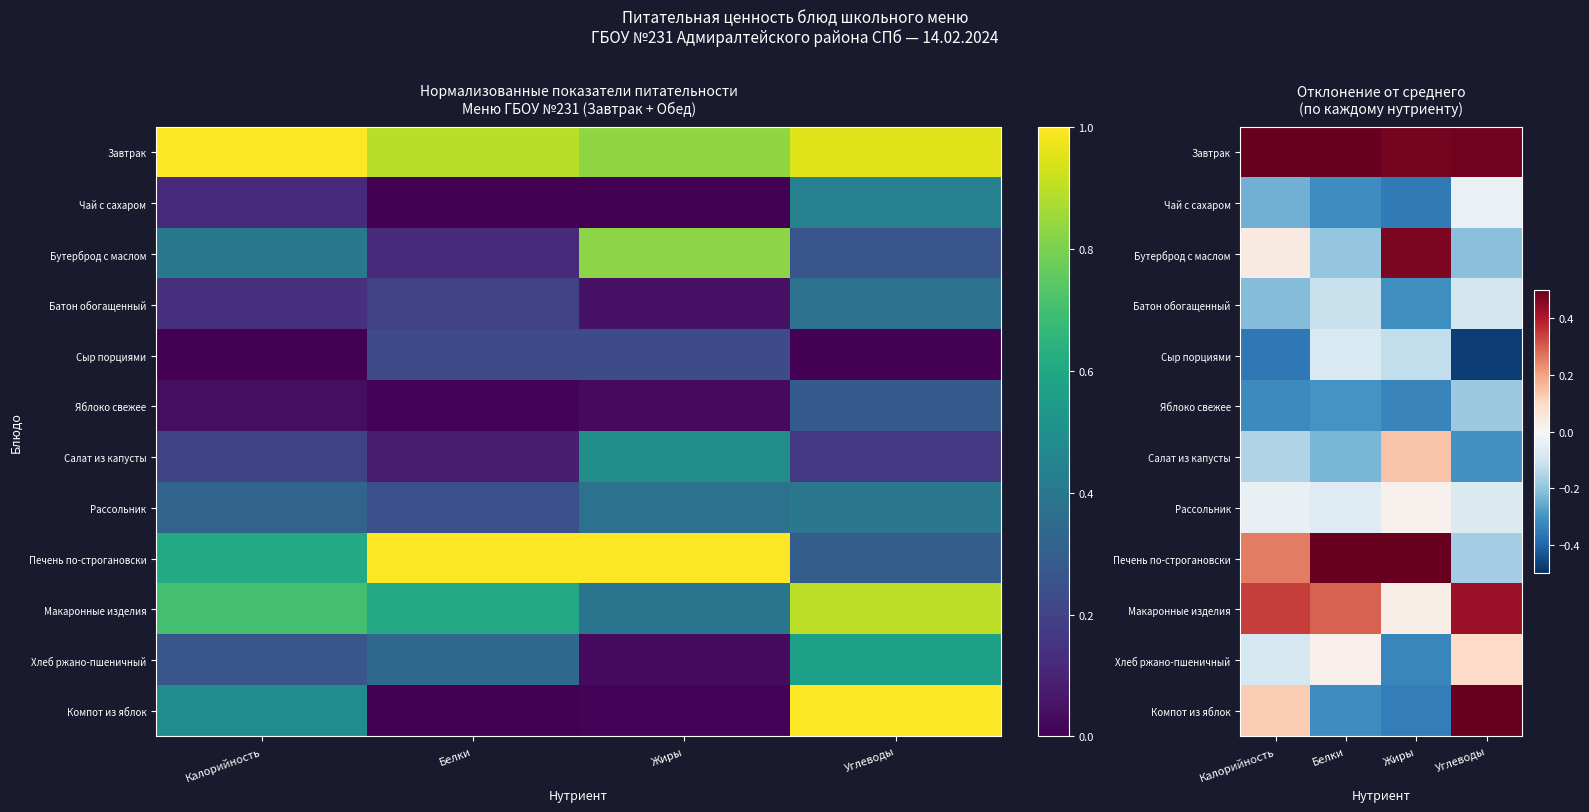

Which series has the largest total across all categories?

Завтрак